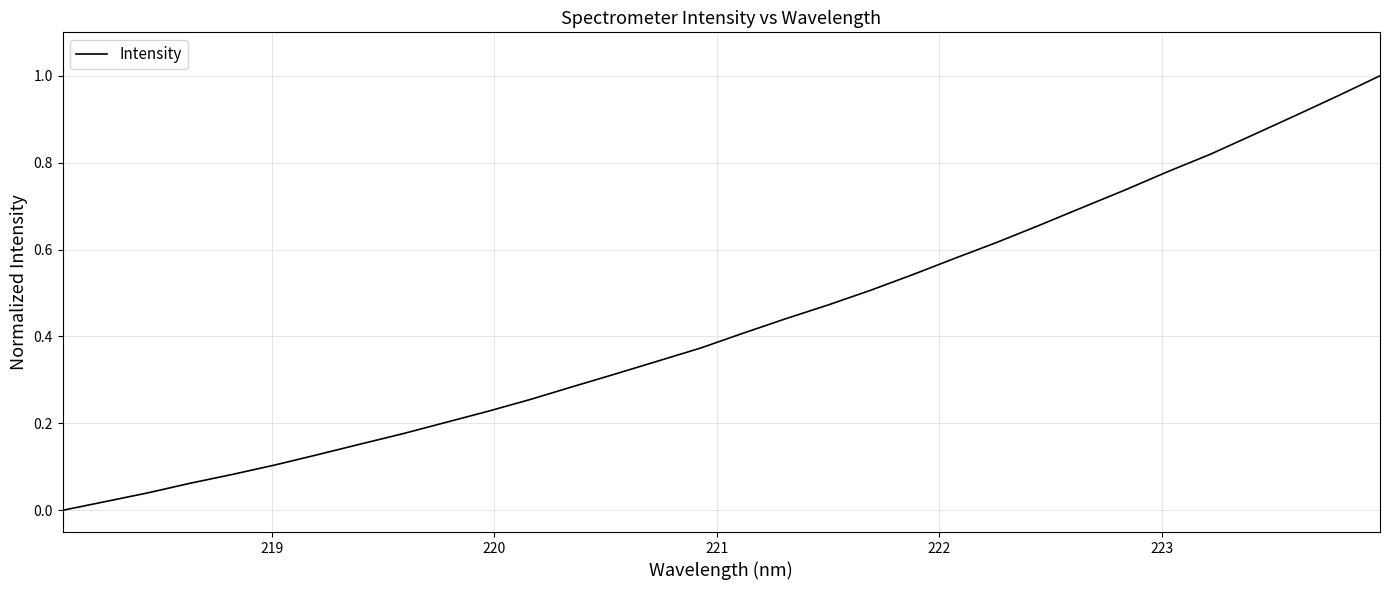

Reading right to left, extract all data points from this chart.

1.0	1.0	0.9	0.9	0.8	0.8	0.7	0.7	0.7	0.6	0.6	0.5	0.5	0.5	0.4	0.4	0.4	0.3	0.3	0.3	0.3	0.2	0.2	0.2	0.2	0.1	0.1	0.1	0.1	0.0	0.0	0.0